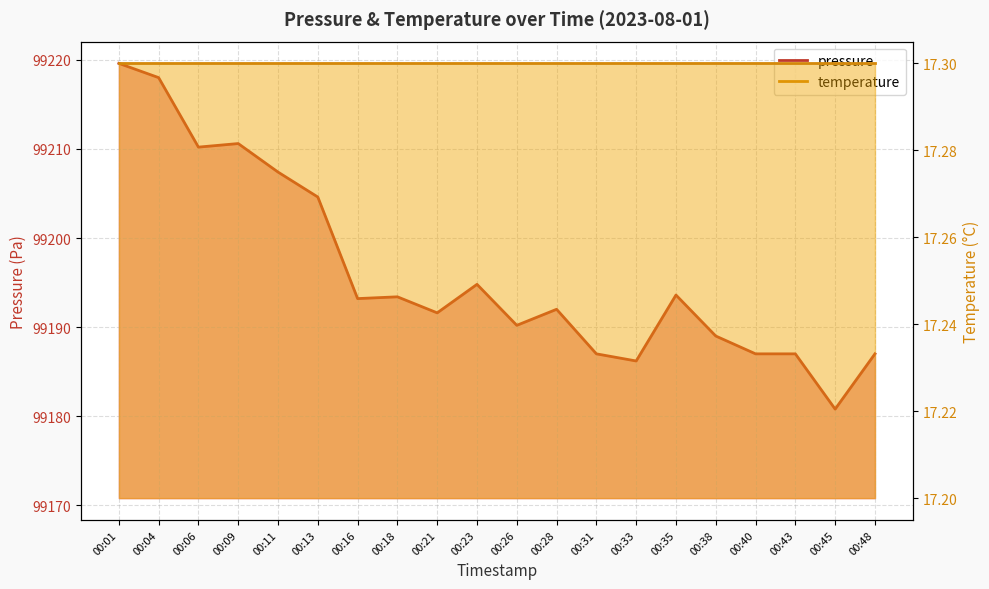

List the labels in order of value, largest first.

00:01, 00:04, 00:09, 00:06, 00:11, 00:13, 00:23, 00:35, 00:18, 00:16, 00:28, 00:21, 00:26, 00:38, 00:31, 00:40, 00:43, 00:48, 00:33, 00:45